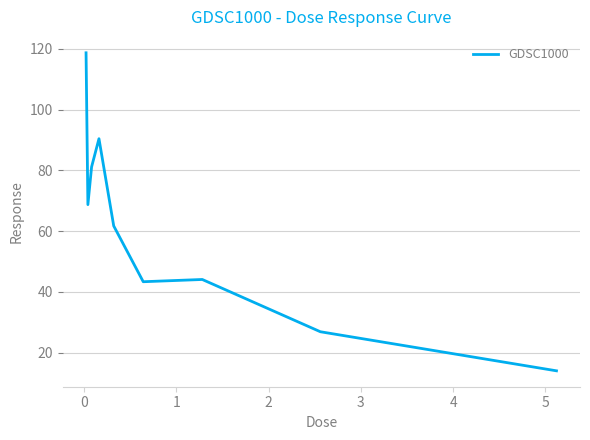

What is the greatest value displayed?

118.7